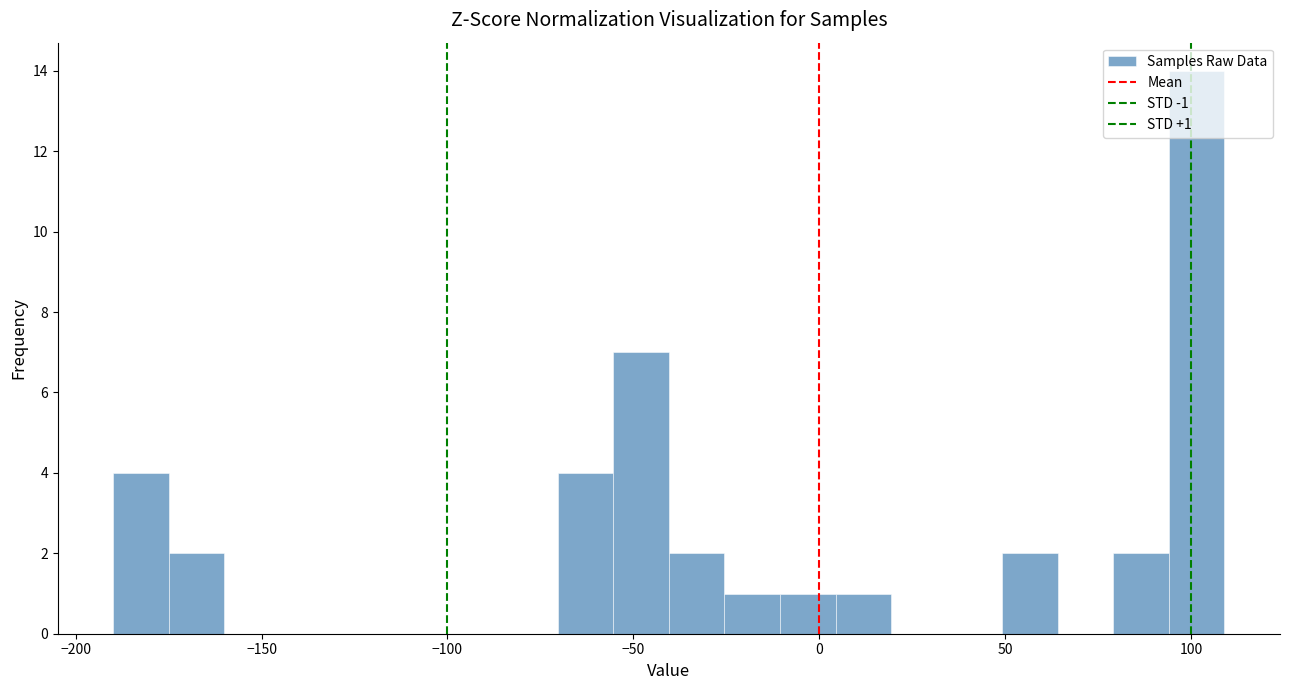

Around what value on the x-axis is the tallest bar? Give the approximate position of its centre, as read against the axis.

100